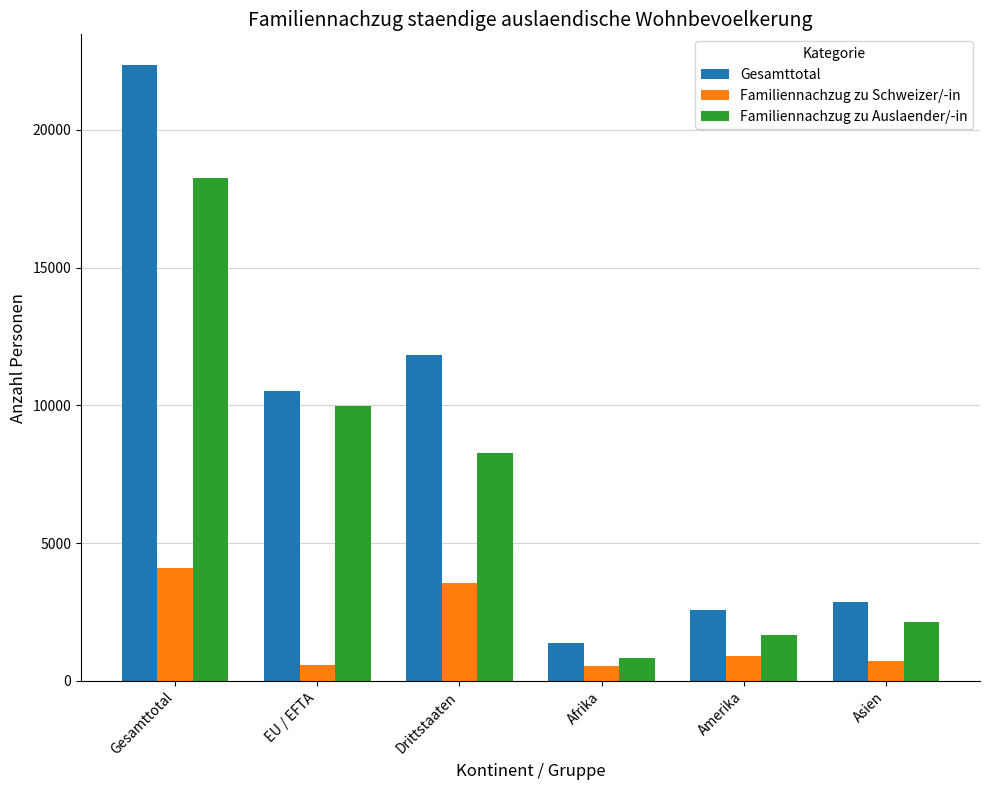

Which series has the largest range (max minus min)?

Gesamttotal